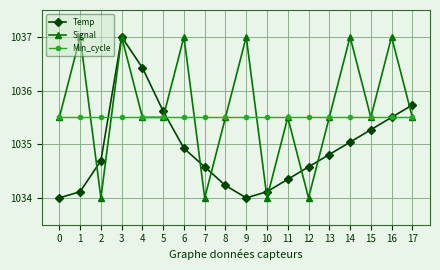

Is it true that Min_cycle equals 1035.5 at 8?

True